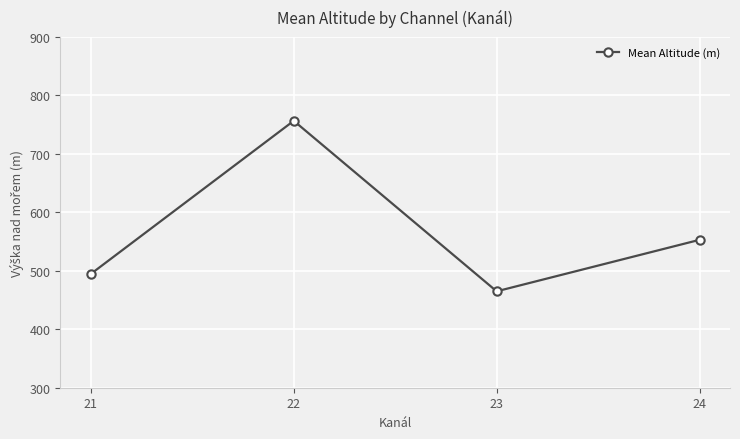

List the labels in order of value, smallest first.

23, 21, 24, 22